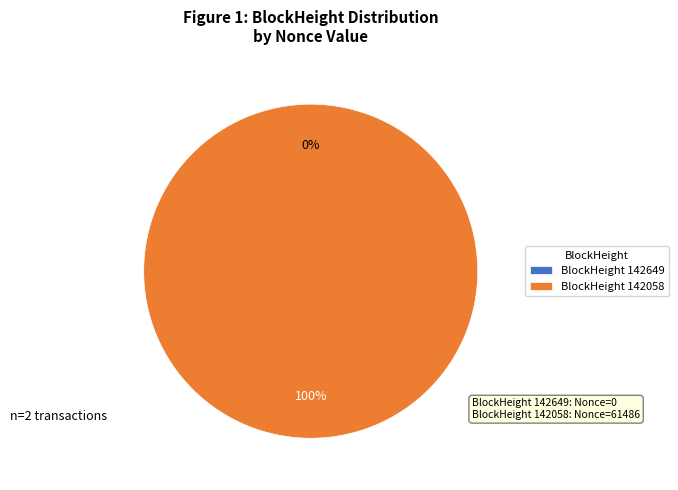

Rank the categories by value from lowest to highest.

142649, 142058